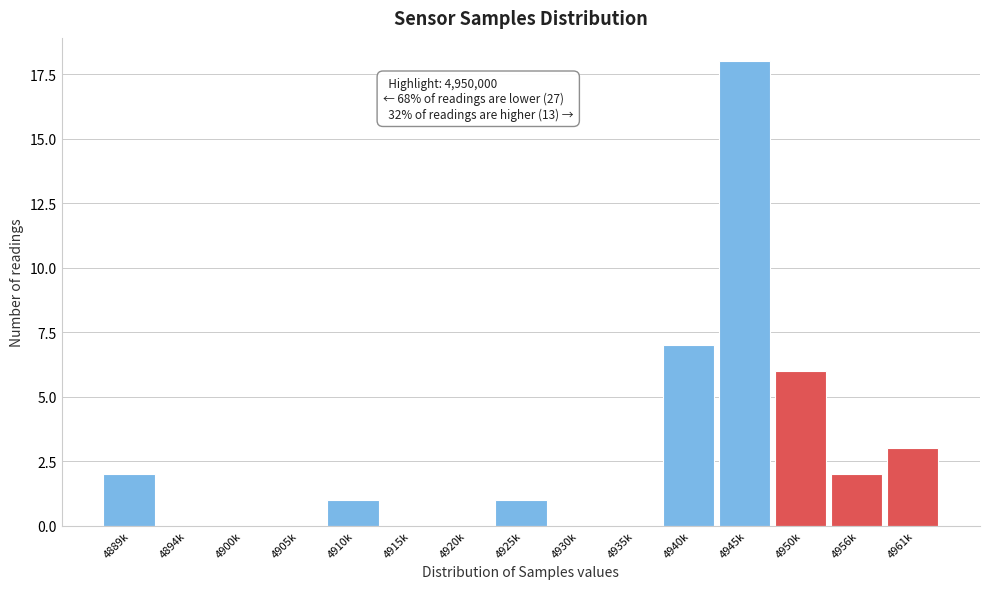

Reading left to right, list all the values displayed in this chart.

4889k=2	4894k=0	4900k=0	4905k=0	4910k=1	4915k=0	4920k=0	4925k=1	4930k=0	4935k=0	4940k=7	4945k=18	4950k=6	4956k=2	4961k=3